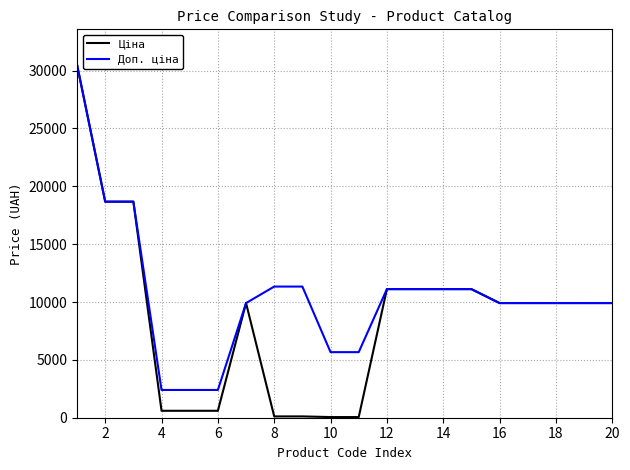

Which series has the widest spread of values?

Ціна